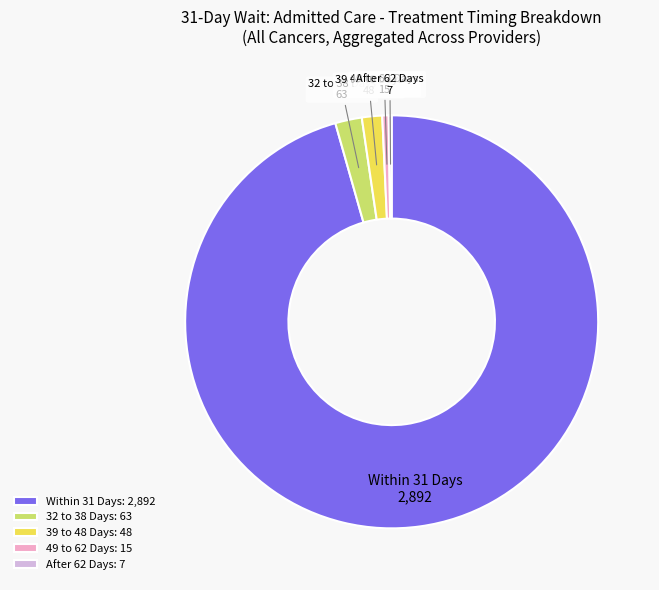

Which has a higher value, 39 to 48 Days or 49 to 62 Days?

39 to 48 Days